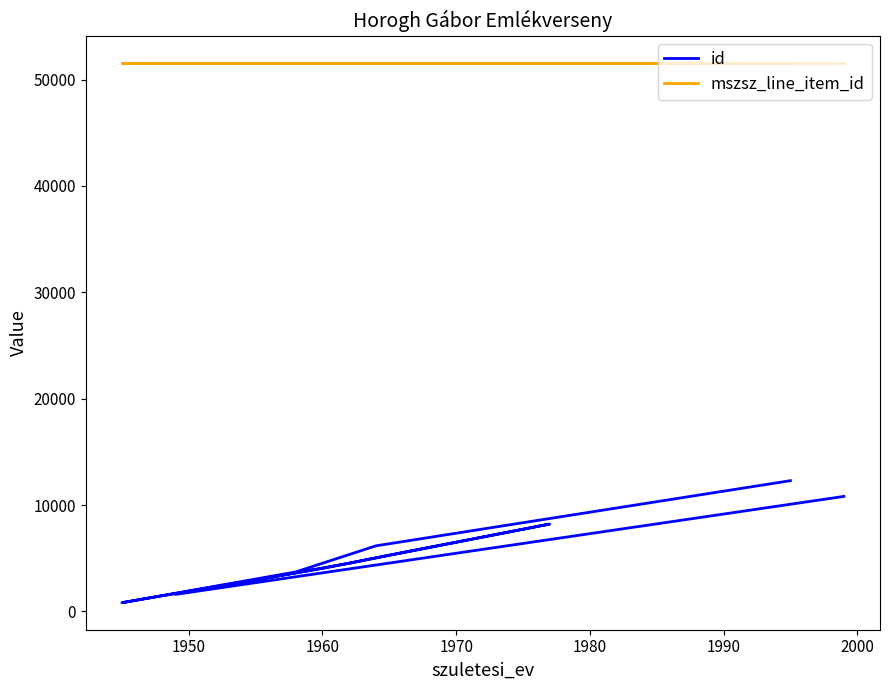

What is the sum of all mszsz_line_item_id values?

516030